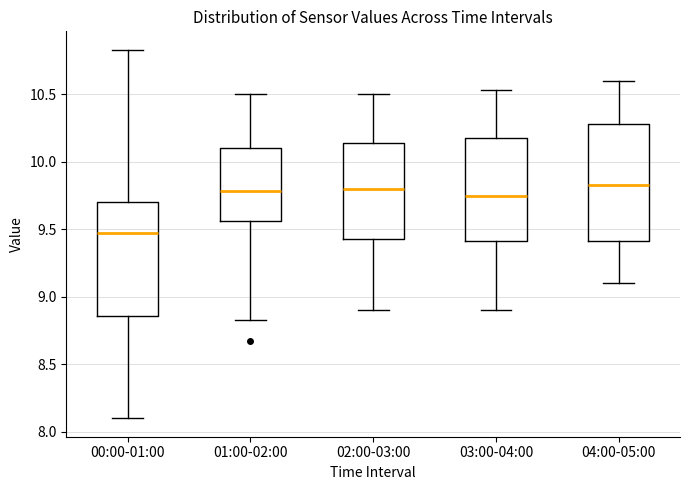

Reading left to right, transcribe this box plot: for each box, give where its median line is, the range the box spans, and where its two whiskers end, as read against the y-axis. The values are not printed on the chart, so give them approximately, as read against the axis.

00:00-01:00: median 9.45, box 8.85 to 9.70, whiskers 8.10 to 10.85
01:00-02:00: median 9.80, box 9.55 to 10.10, whiskers 8.85 to 10.50
02:00-03:00: median 9.80, box 9.45 to 10.15, whiskers 8.90 to 10.50
03:00-04:00: median 9.75, box 9.40 to 10.20, whiskers 8.90 to 10.55
04:00-05:00: median 9.85, box 9.40 to 10.30, whiskers 9.10 to 10.60